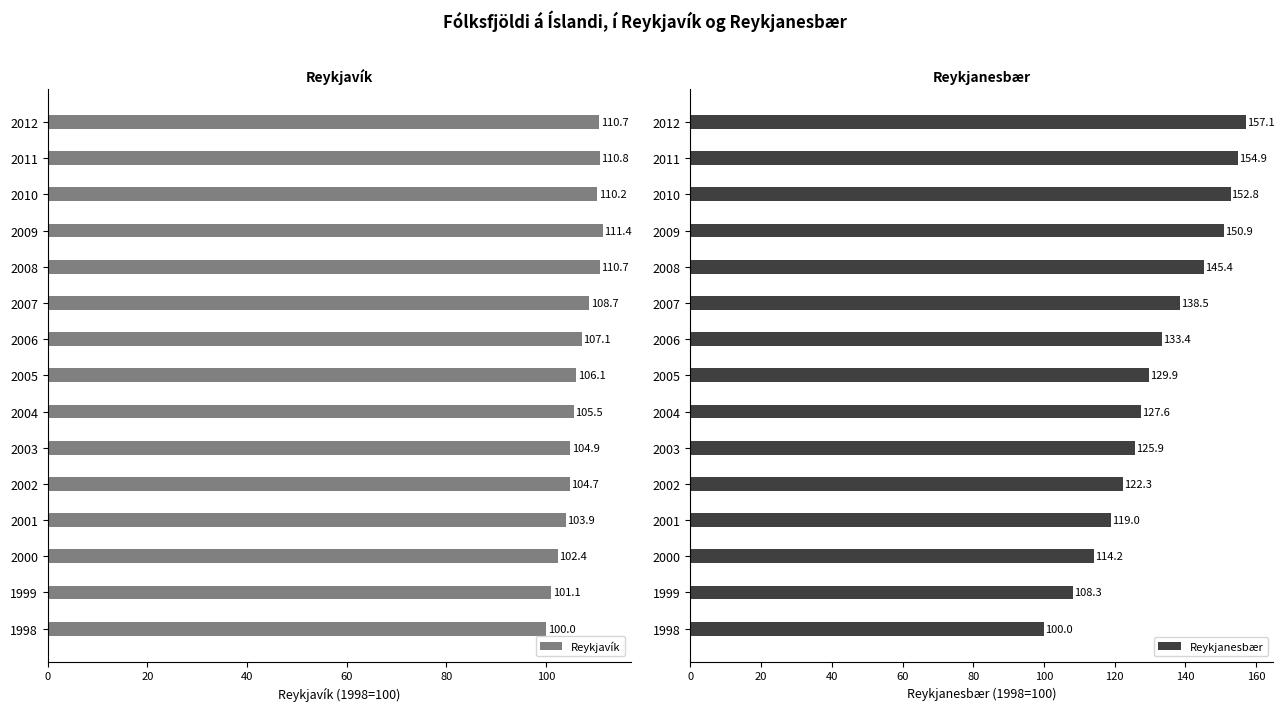

At which label is Reykjavík closest to 105?

2003